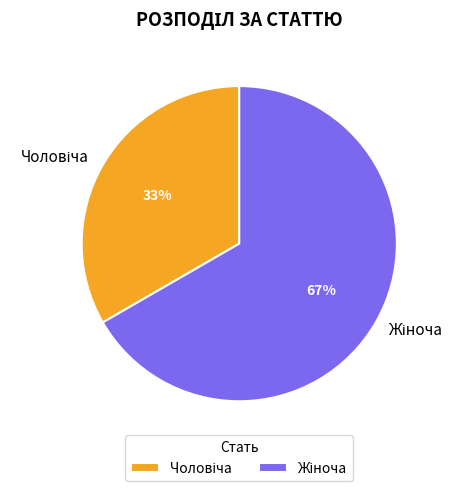

To the nearest percent, what is the average slice percentage?

50%